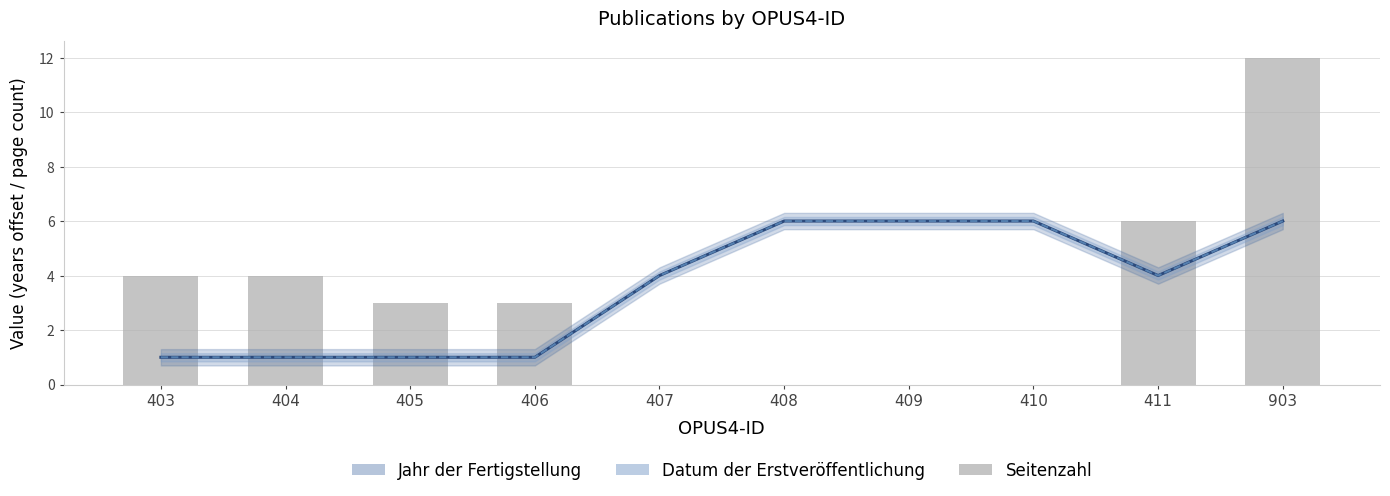

How many series are shown in this chart?

3